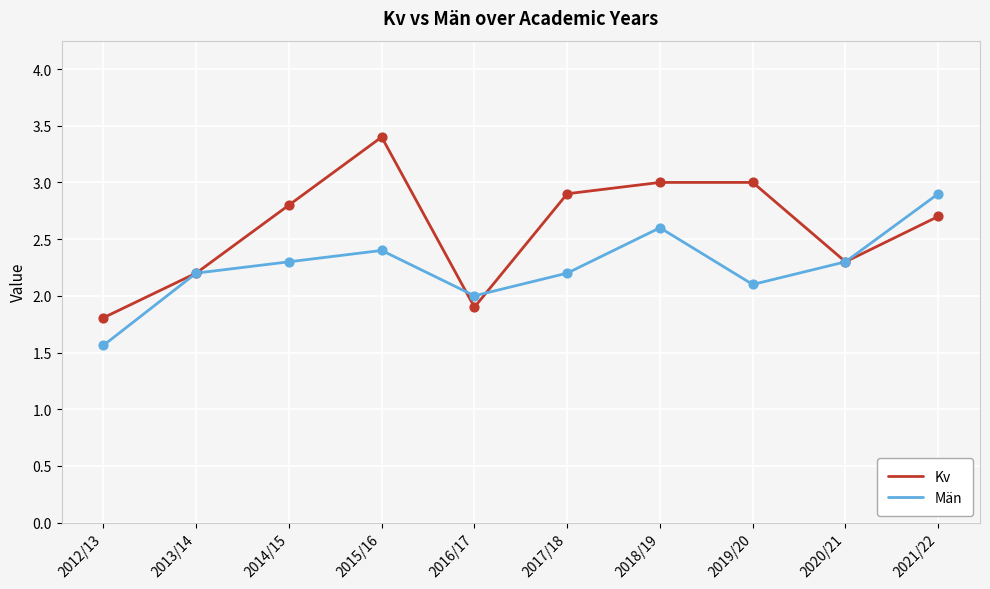

Which series has the largest range (max minus min)?

Kv